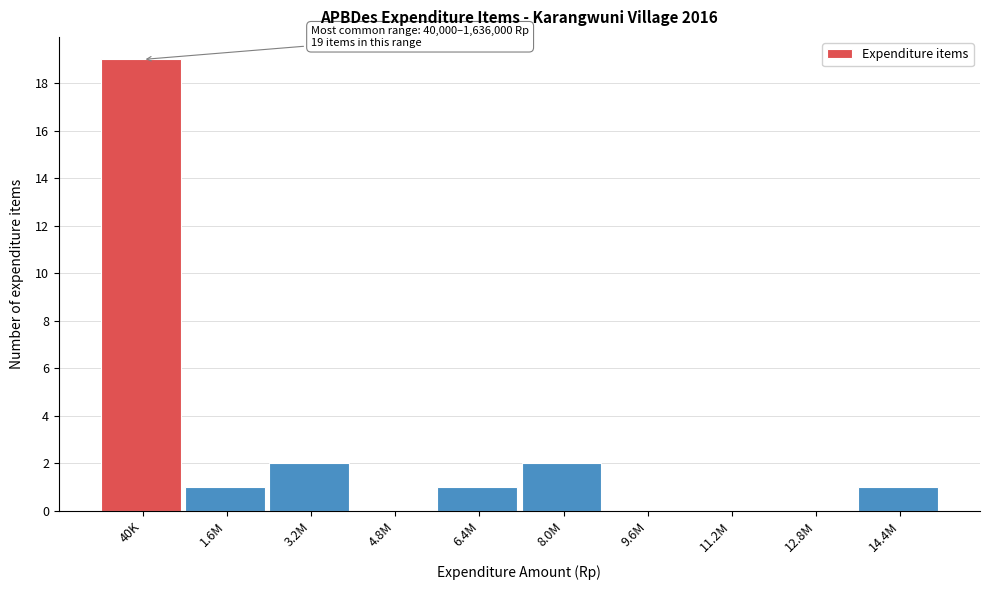

Reading left to right, list all the values displayed in this chart.

40K=19	1.6M=1	3.2M=2	4.8M=0	6.4M=1	8.0M=2	9.6M=0	11.2M=0	12.8M=0	14.4M=1